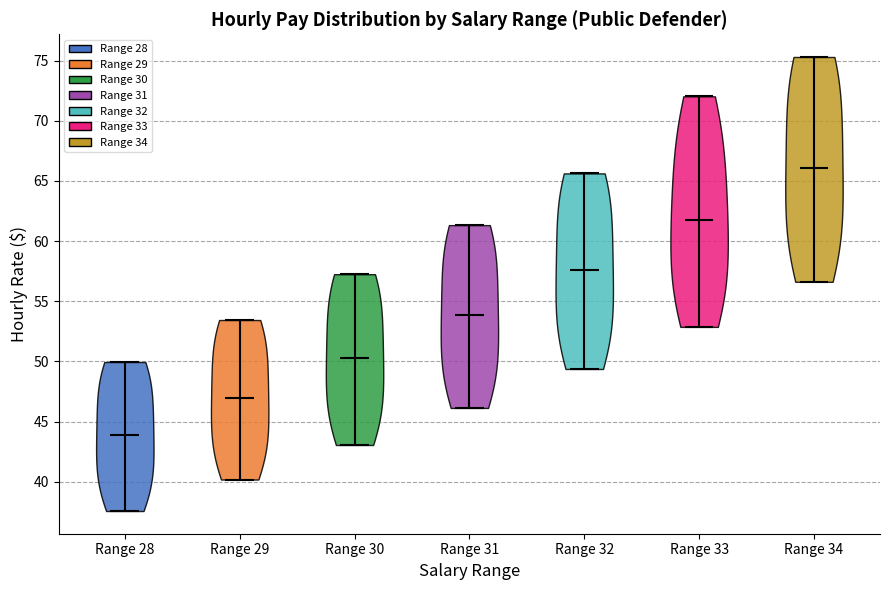

Which violin has the lowest median line?

Range 28